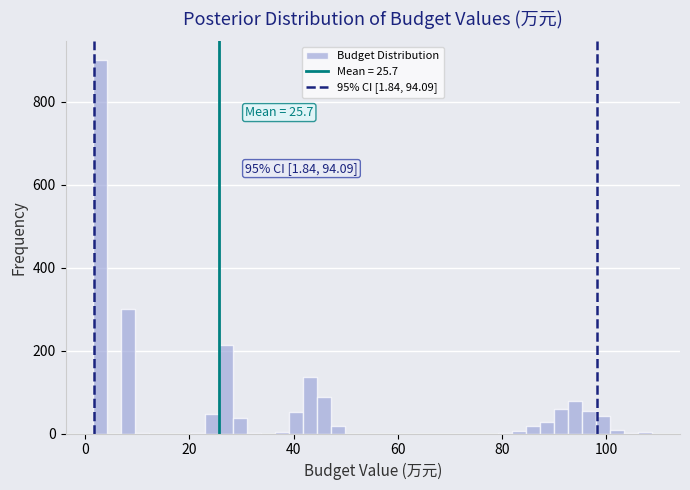

Read against the x-axis, roughly where is the centre of the tallest bar?

2